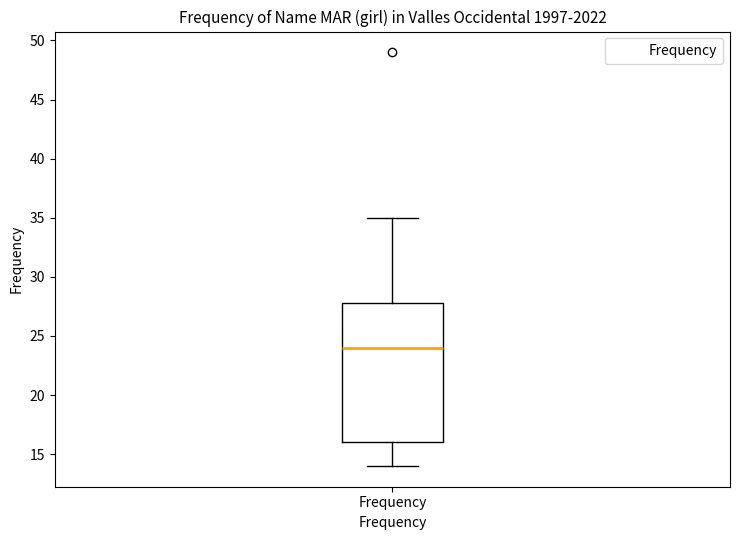

Where does the lower whisker of the box for Frequency end on the y-axis? The values are not printed on the chart, so give them approximately, as read against the axis.

14